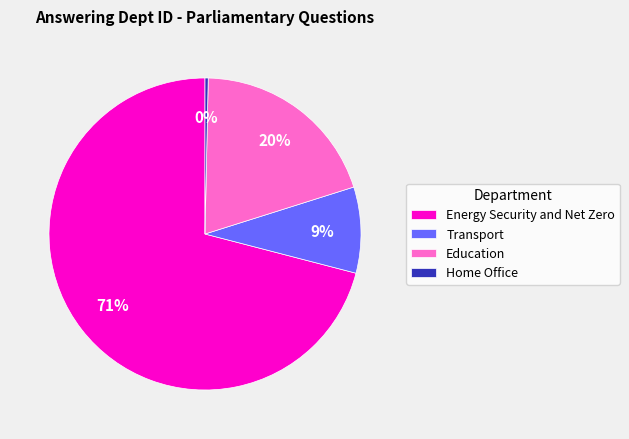

Do Home Office and Transport together represent more than half of the pie?

No